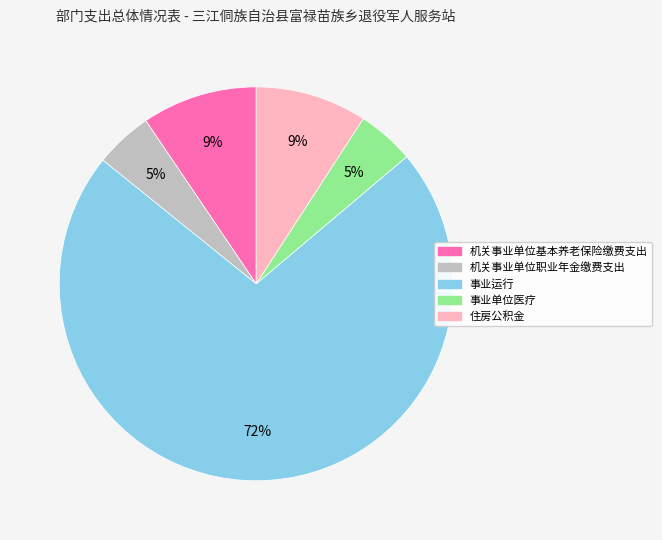

To the nearest percent, what is the combined percentage of 事业运行 and 住房公积金?

81%